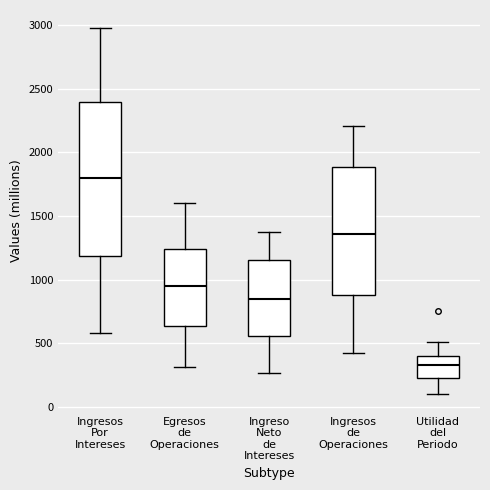

Which box is the tallest, from its lower edge to its upper edge?

Ingresos Por Intereses